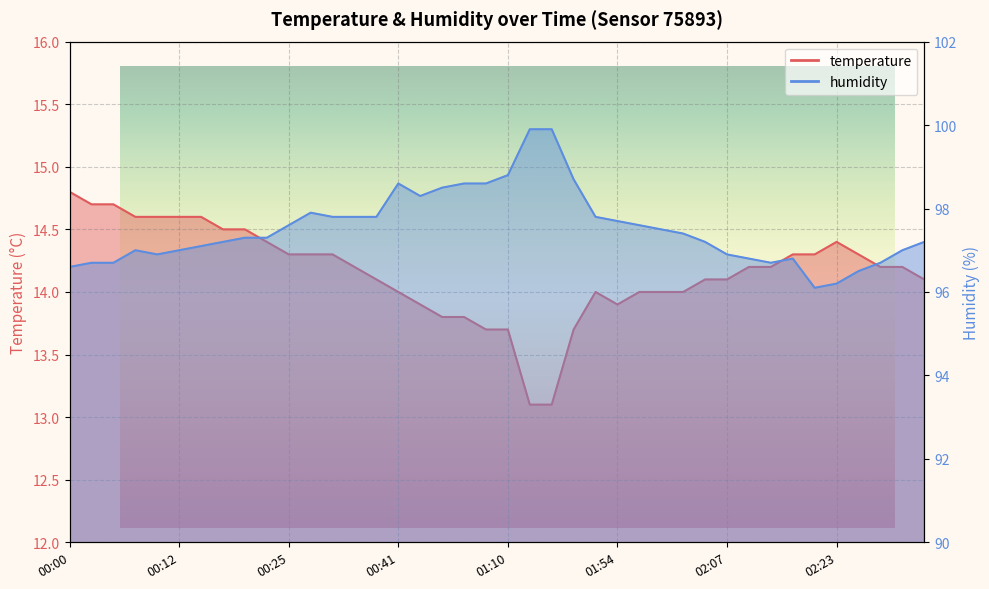

Where does the temperature series first go above 14?

00:00